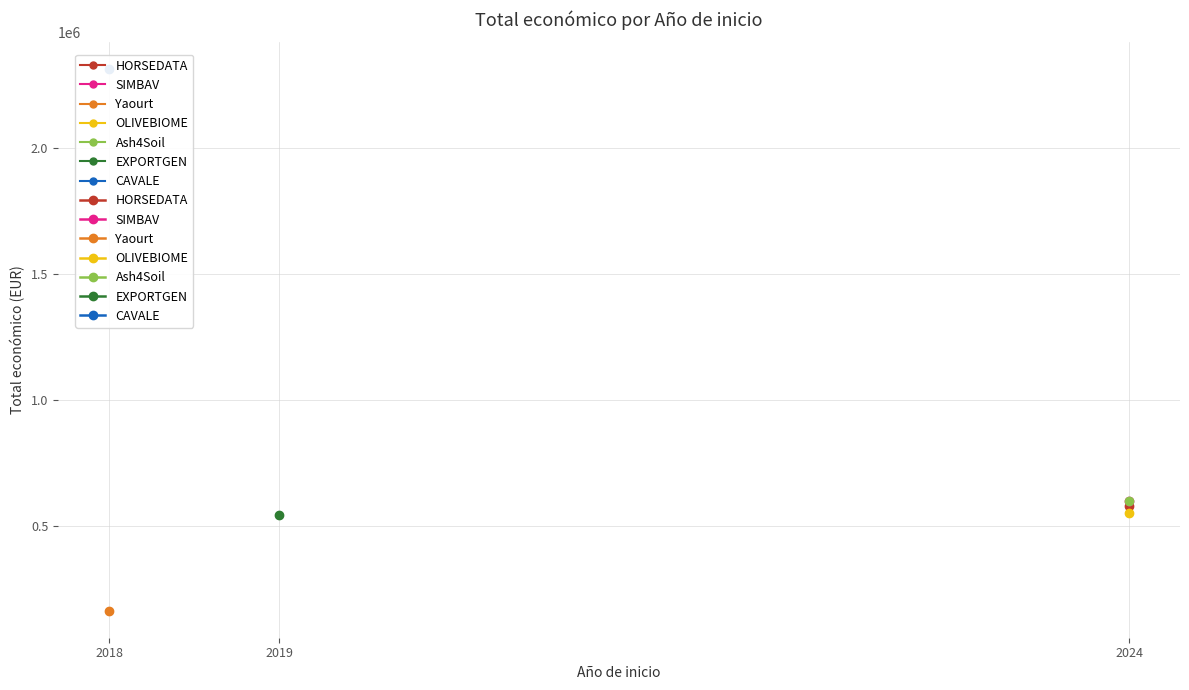

Between 2024 and 2019, which is larger?

2024